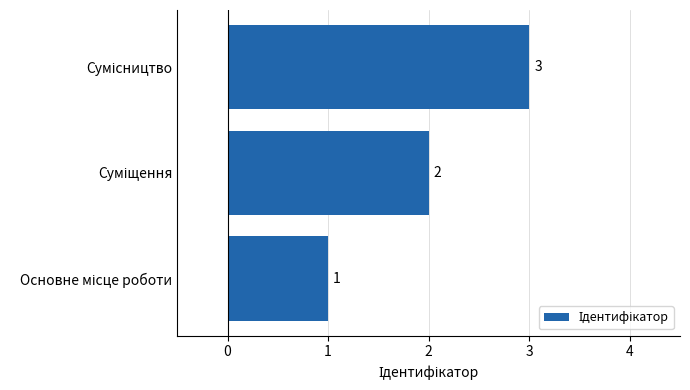

What is the sum of all values?

6